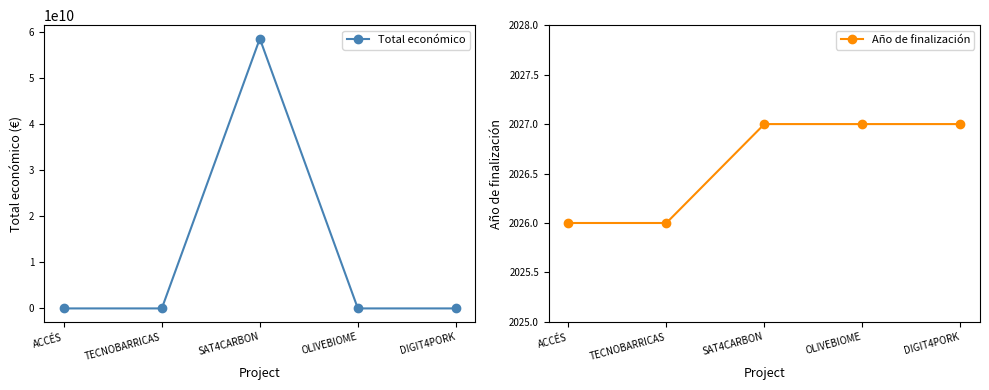

Reading left to right, what are all the values shown in this chart?

Total económico: 599779	596384	58462941715	550111	609206
Año de finalización: 2026	2026	2027	2027	2027